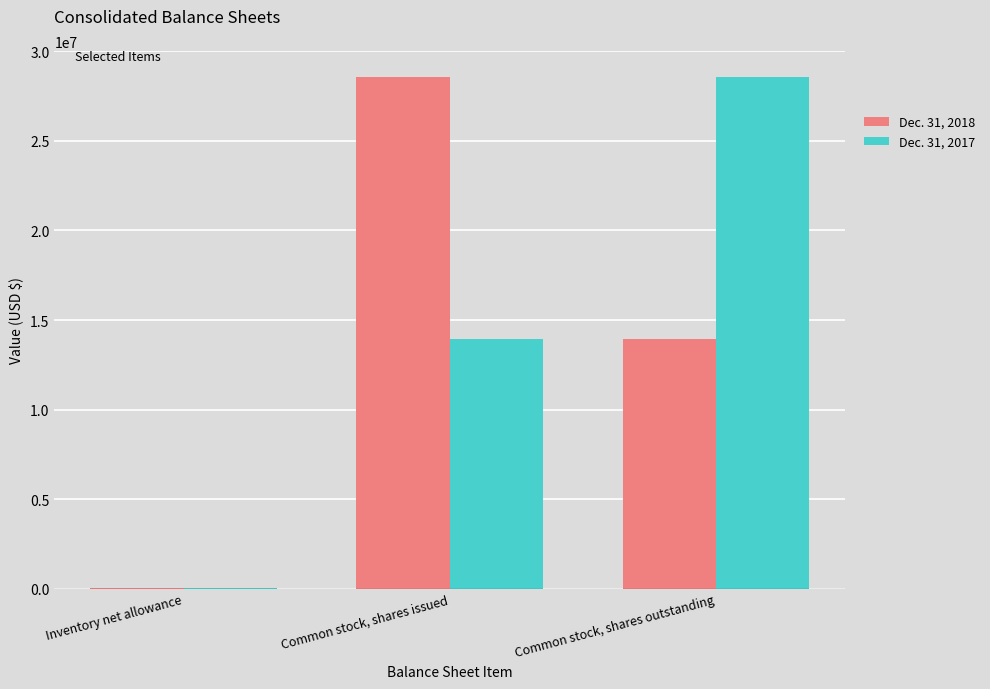

Which series has the largest total across all categories?

Dec. 31, 2017